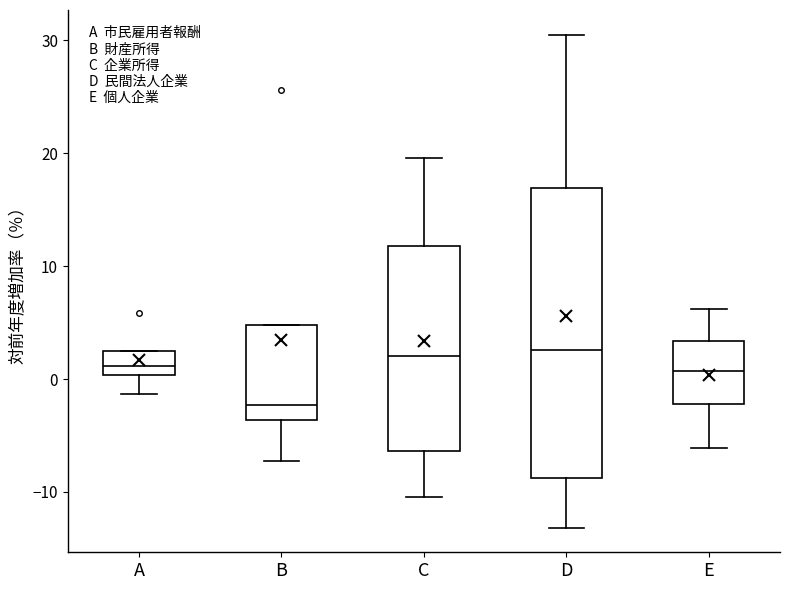

Which box is the tallest, from its lower edge to its upper edge?

D